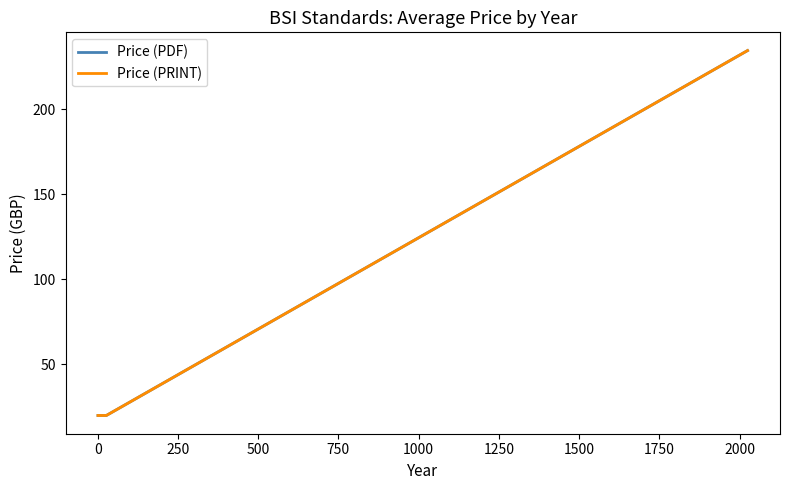

Does the chart have visible grid lines?

No